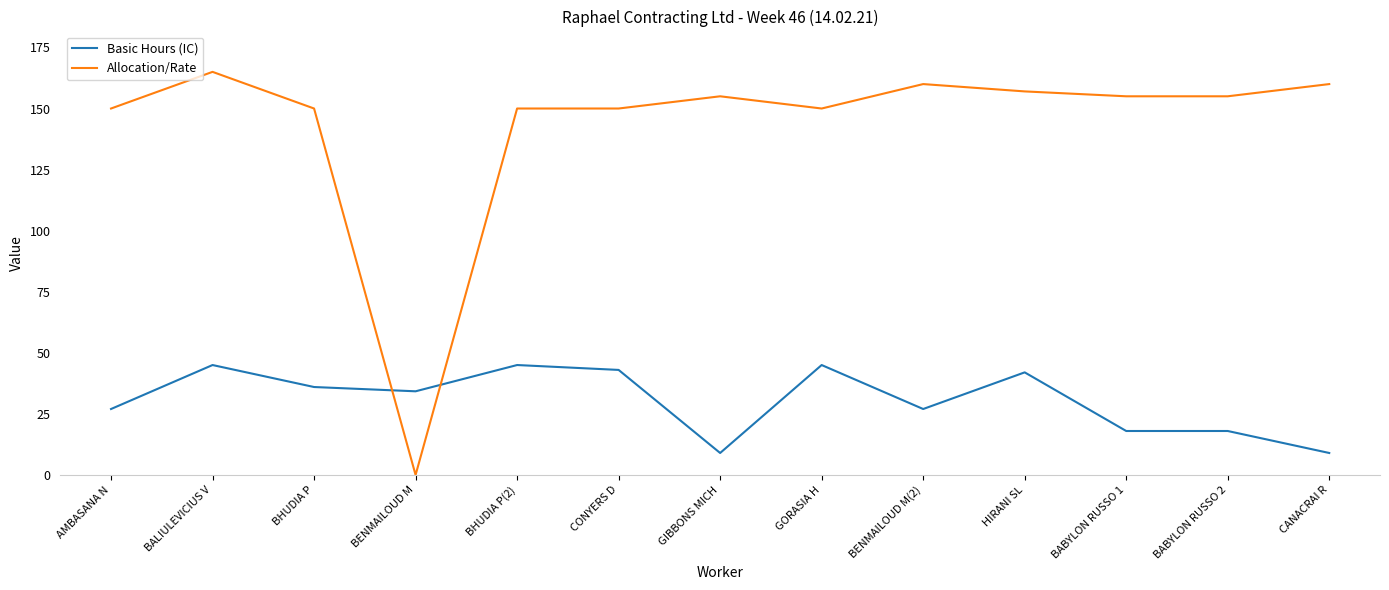

Read the Allocation/Rate value at BHUDIA P(2).

150.0